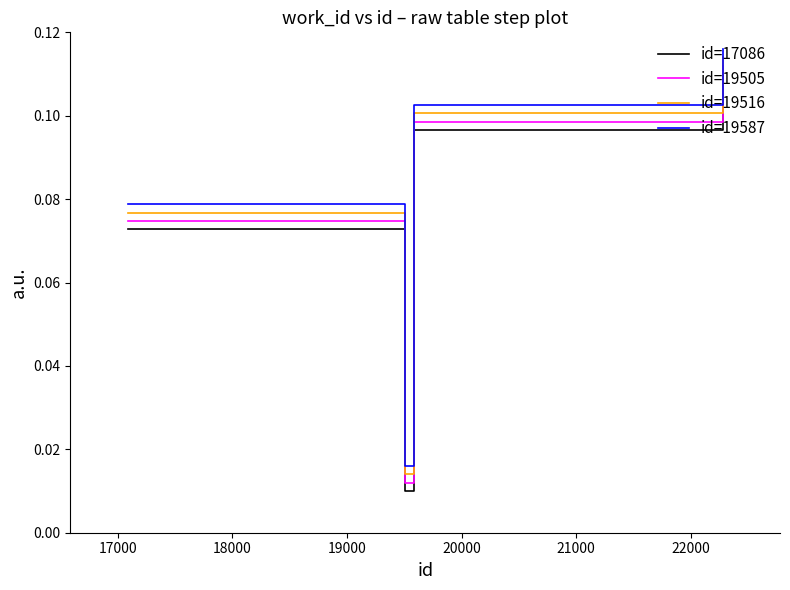

True or false: id=17086 and id=19516 intersect in this chart.

False